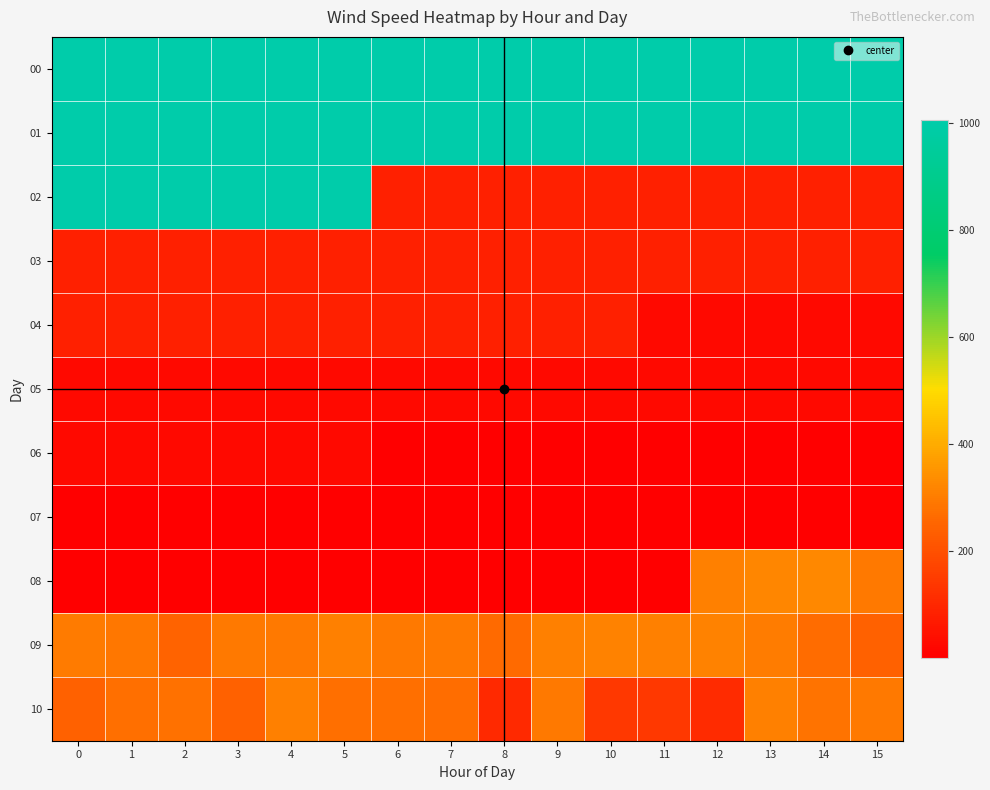

What is the spread (max minus min) of values at 9?

1004.8